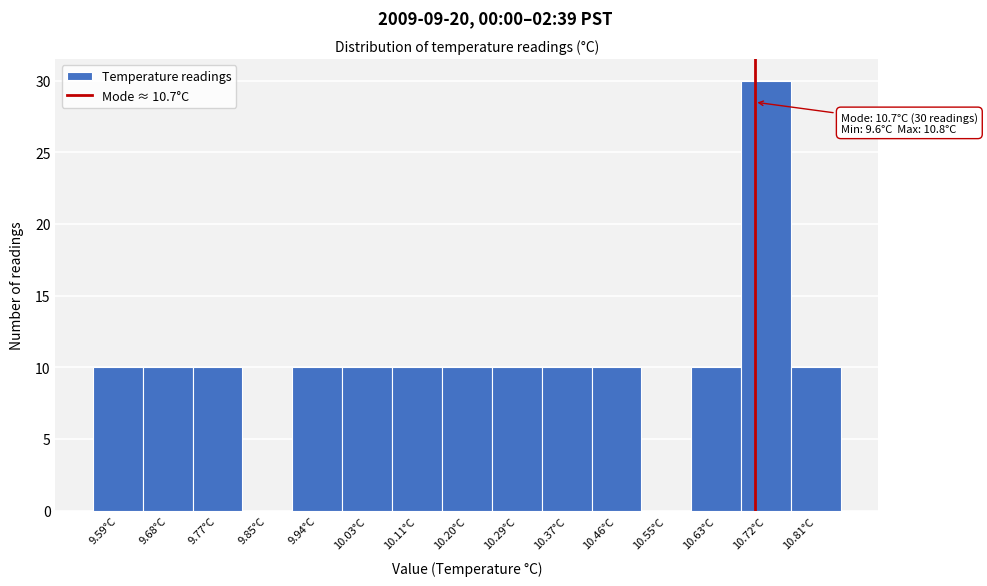

Over which range of the x-axis is the bar tallest?

10.68 to 10.76